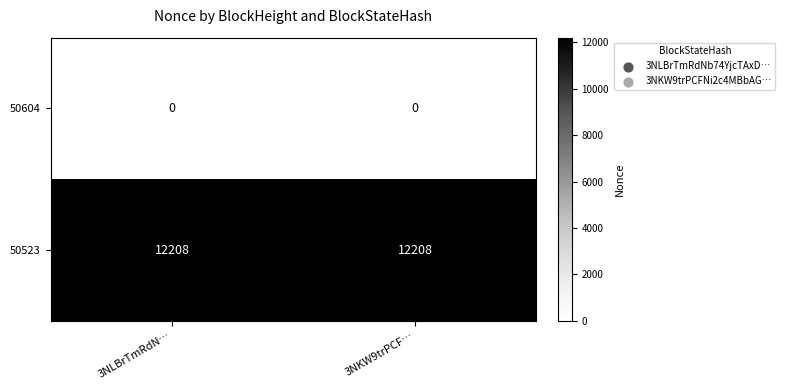

What is the average value of the 50523 series?

12208